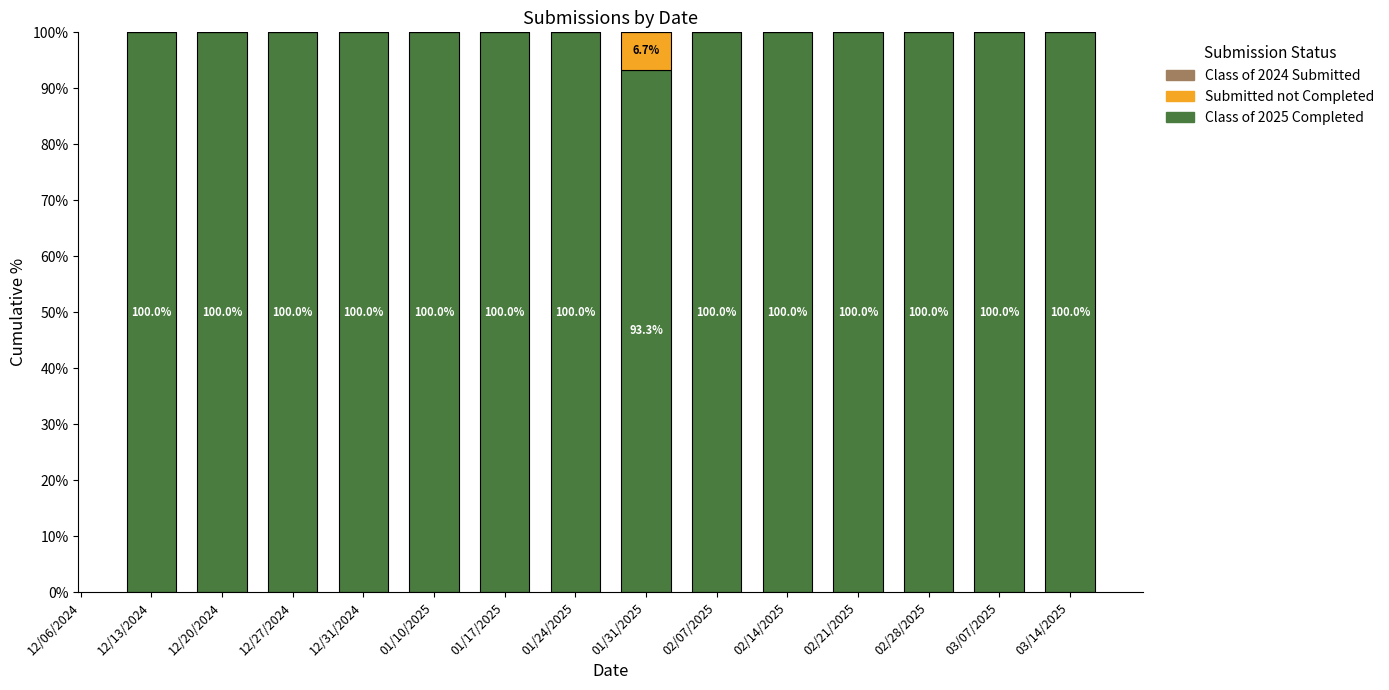

What is the total value across all series at 02/21/2025?

100.0